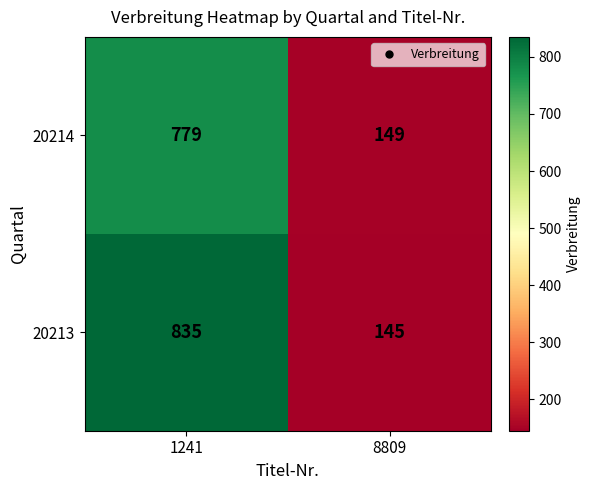

How many categories are shown in the chart?

2